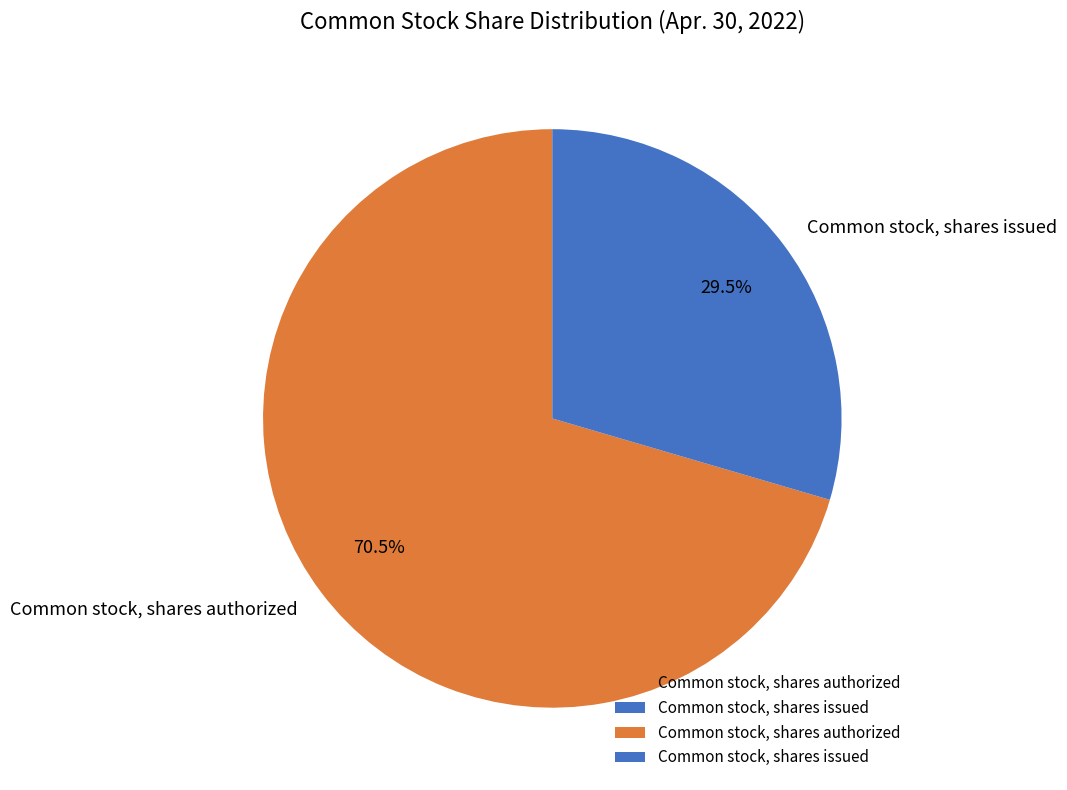

Approximately how many times larger is the value at Common stock, shares issued compared to Common stock, shares authorized?

0.4